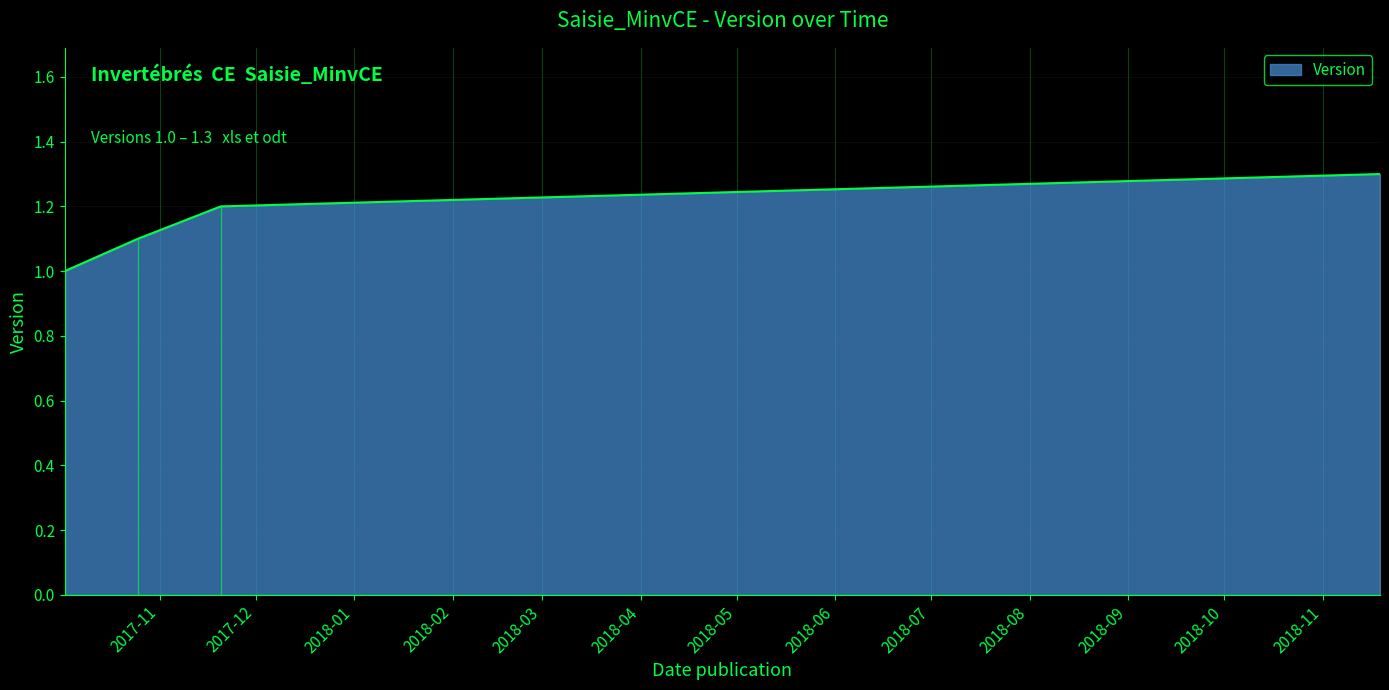

What is the average value?

1.1